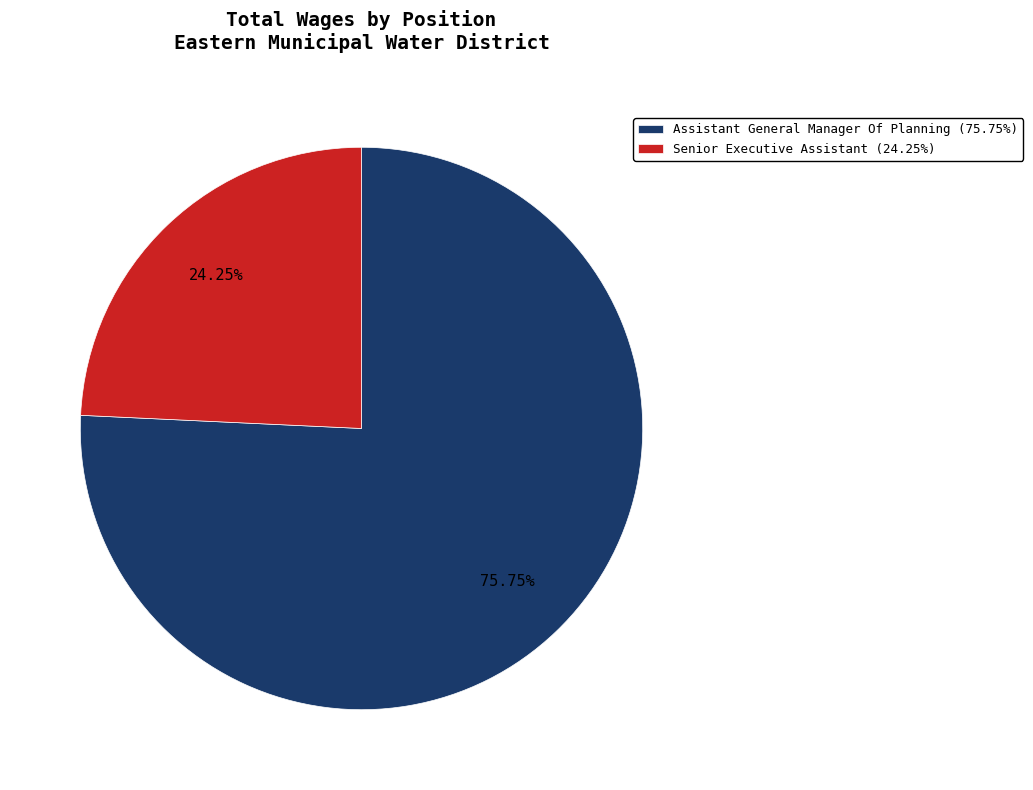

Rank the categories by value from highest to lowest.

Assistant General Manager Of Planning, Senior Executive Assistant